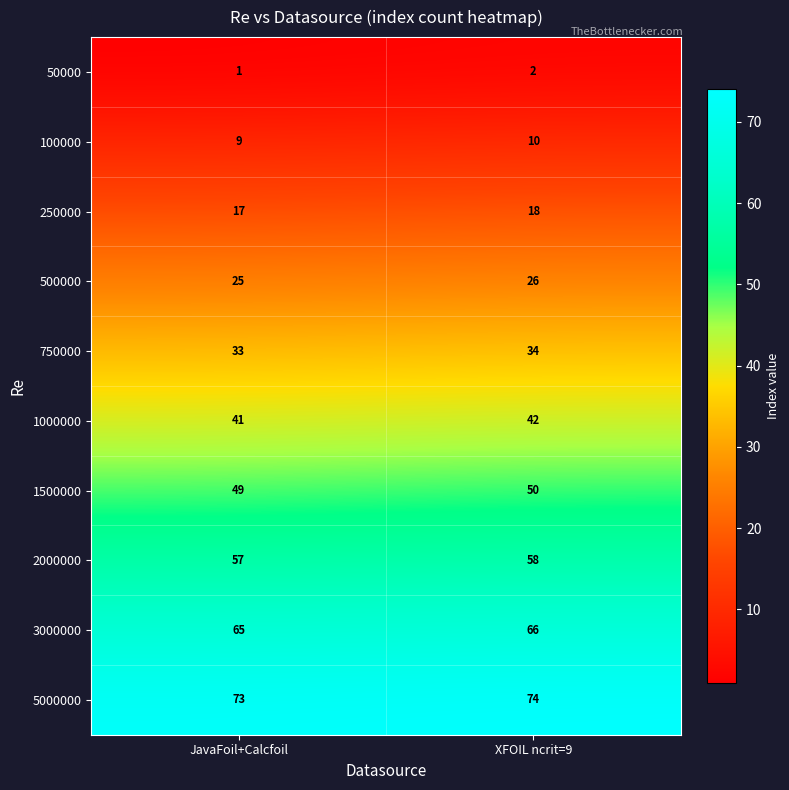

At which label is 750000 closest to 33?

JavaFoil+Calcfoil